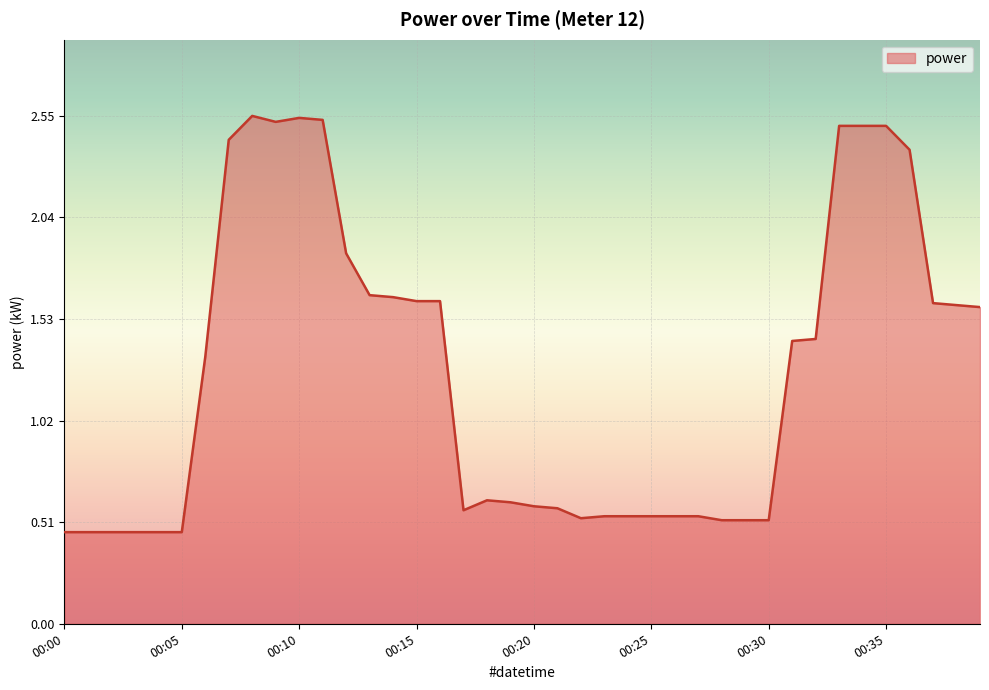

How many series are shown in this chart?

1